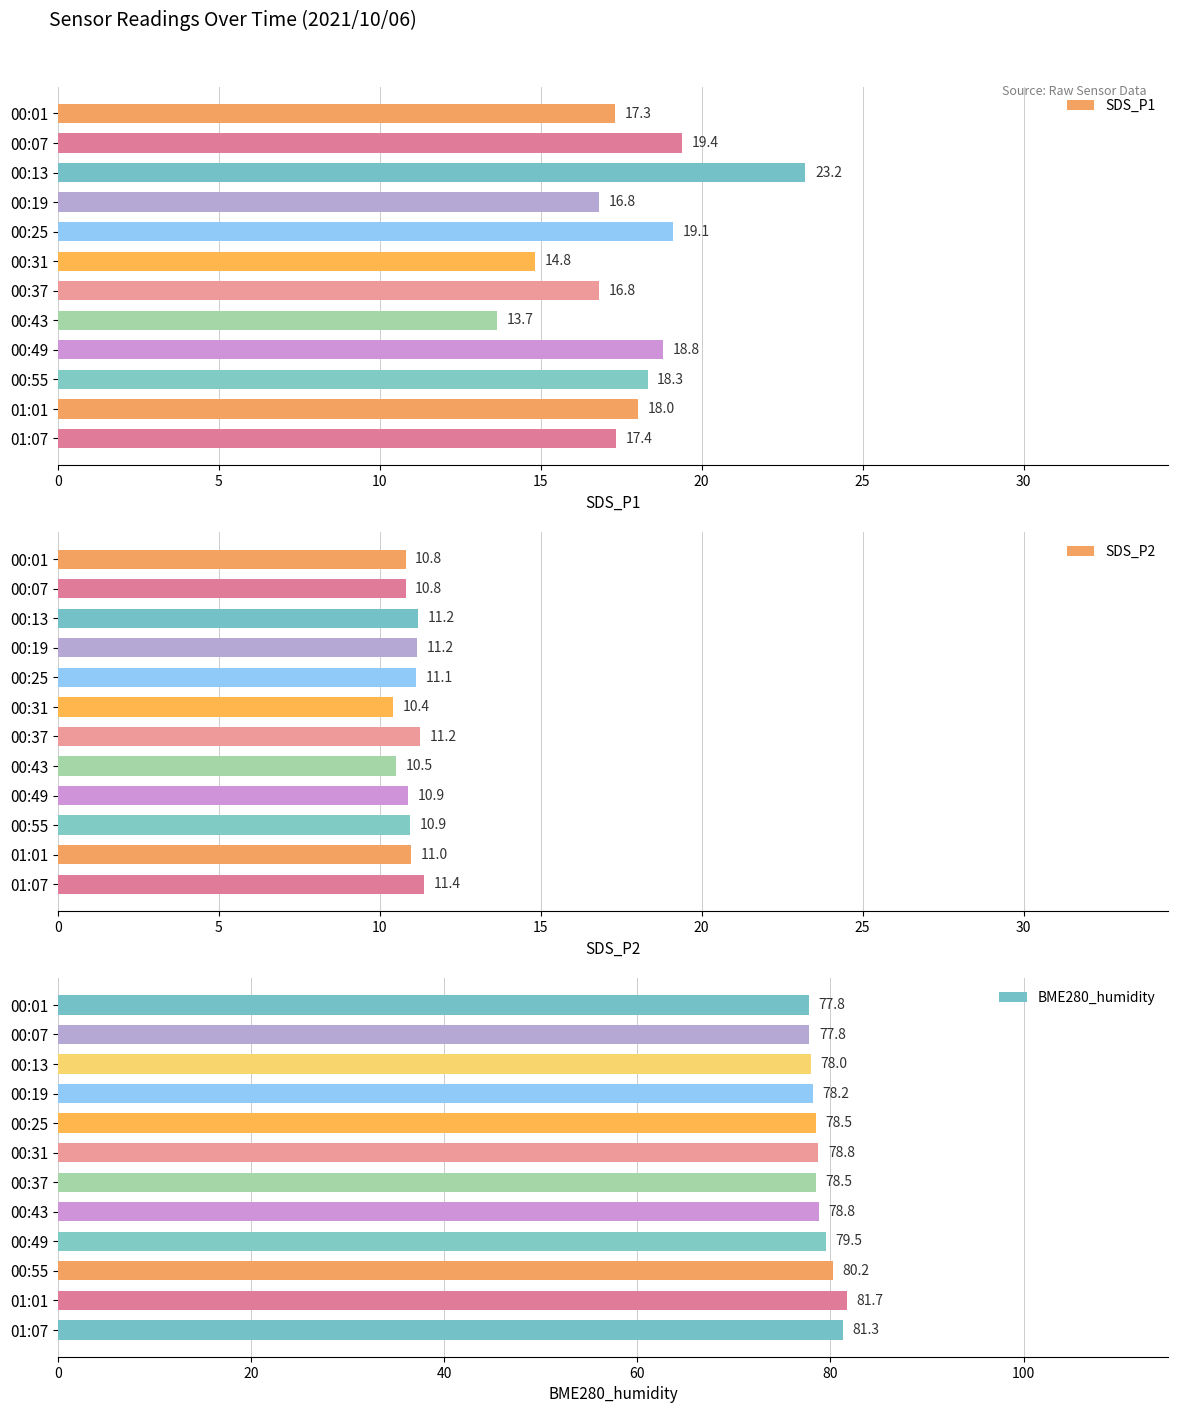

Is it true that SDS_P1 equals 17.3 at 00:01?

True